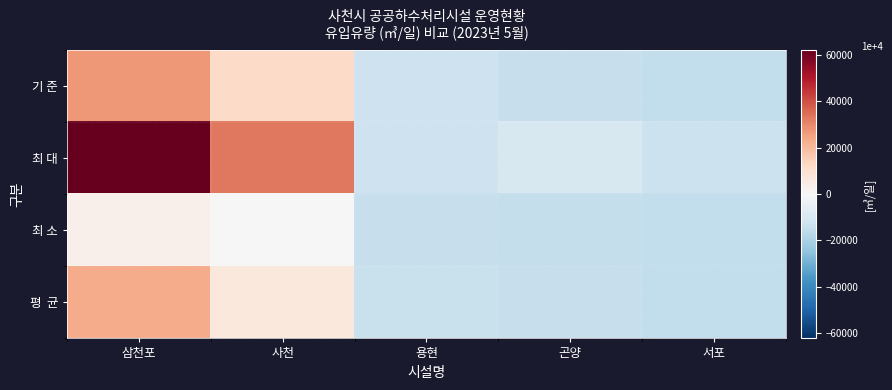

How many categories are shown in the chart?

5